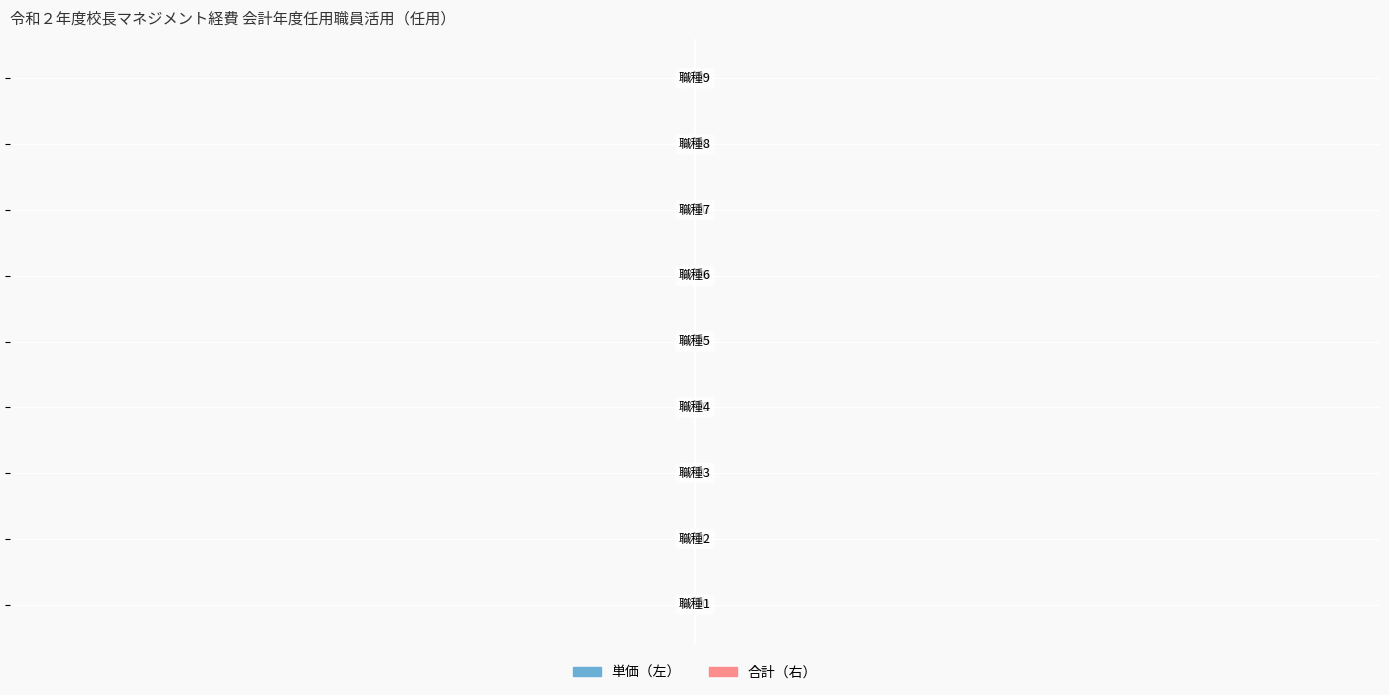

Reading right to left, extract all data points from this chart.

Row Index: 9	8	7	6	5	4	3	2	1
合計: 0	0	0	0	0	0	0	0	0